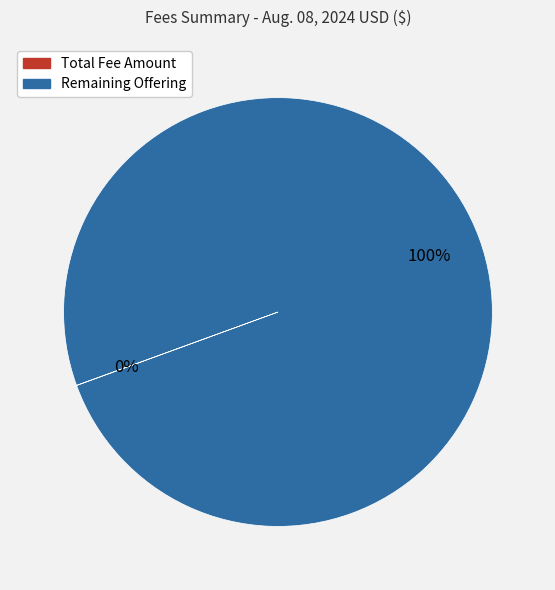

Does any single category account for the majority?

Yes